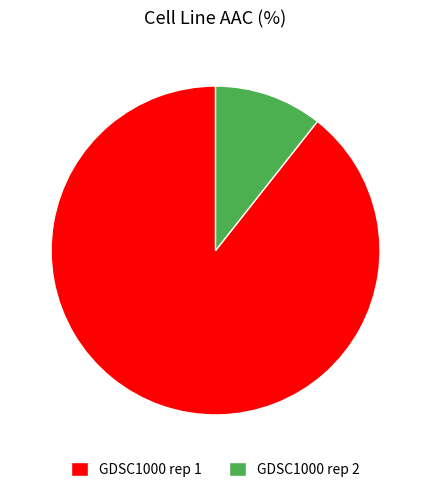

Which slice is the largest?

GDSC1000 rep 1